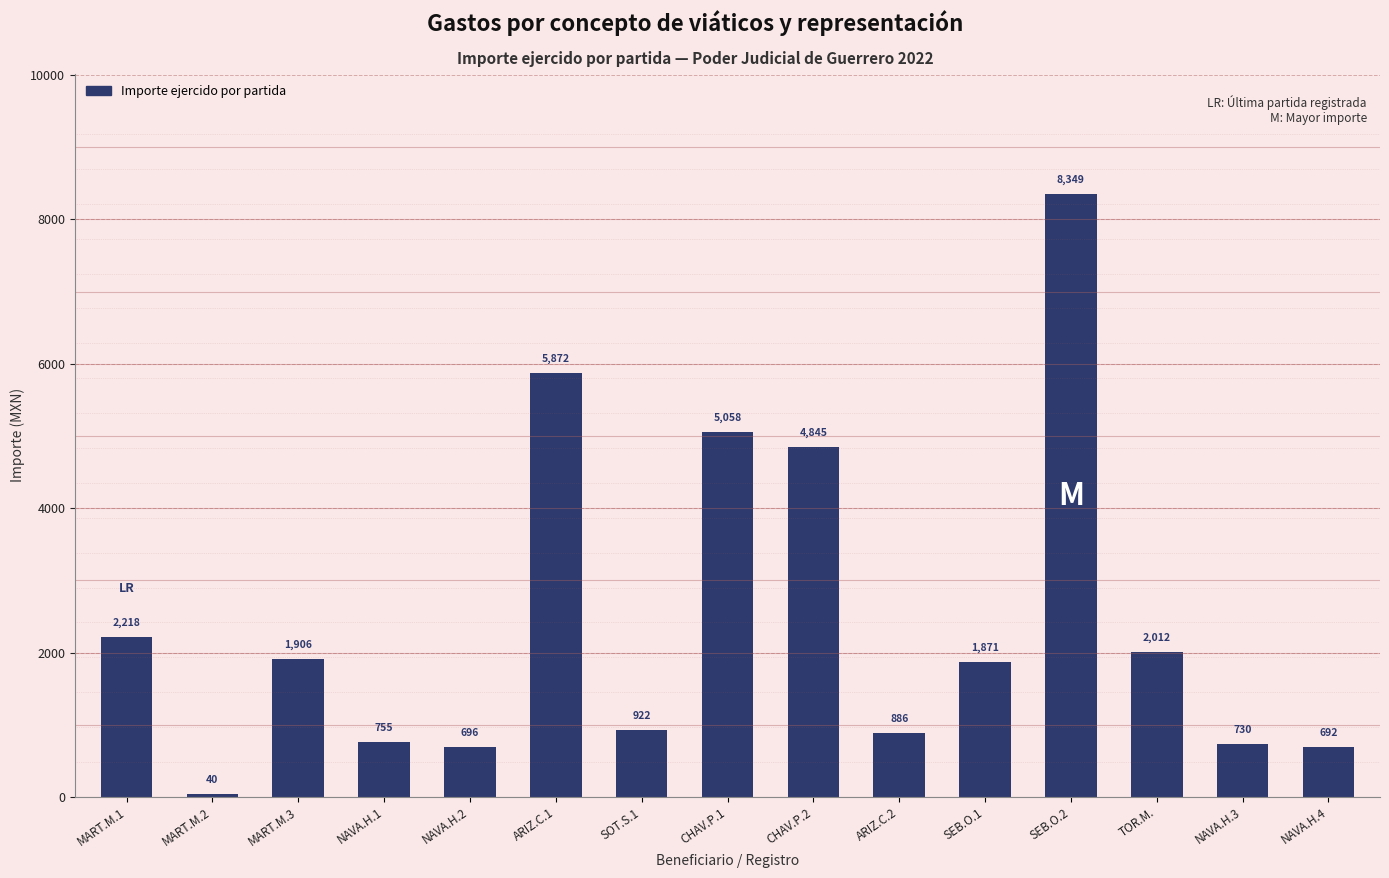

Is it true that the value at NAVA.H.4 is 692.0?

True